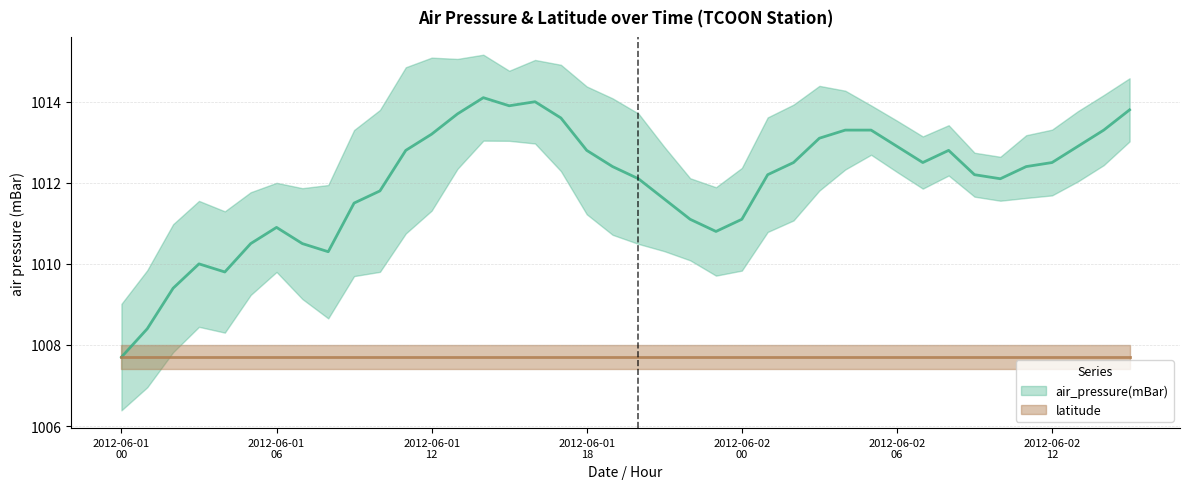

What is the change in value from 2012-06-01T04 to 2012-06-02T06?

+3.1